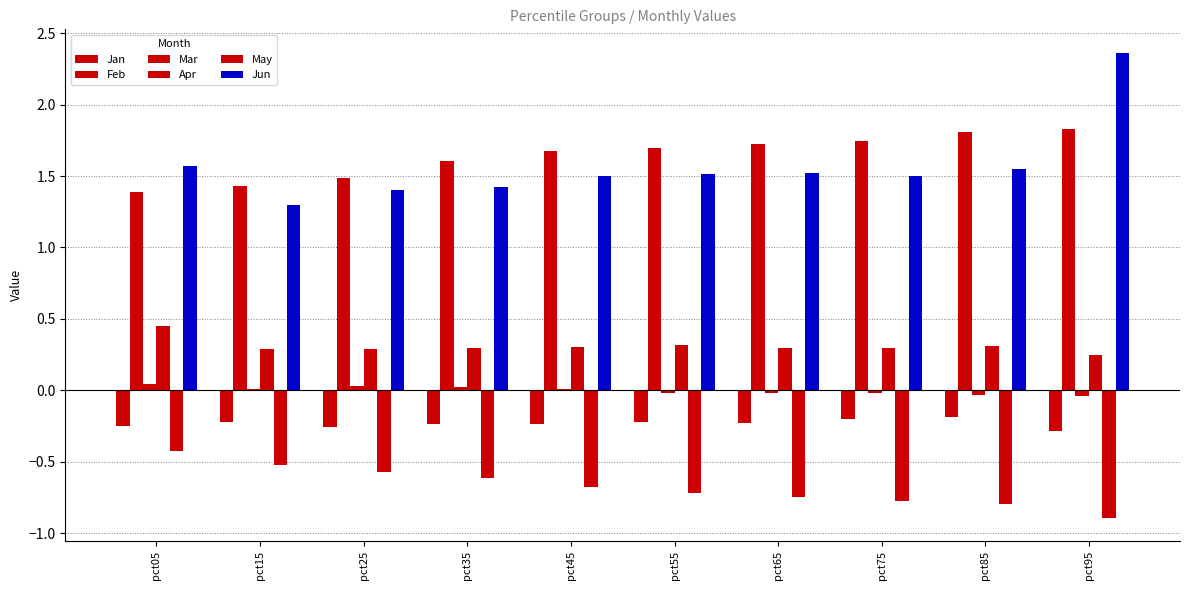

Which series has the largest total across all categories?

Feb